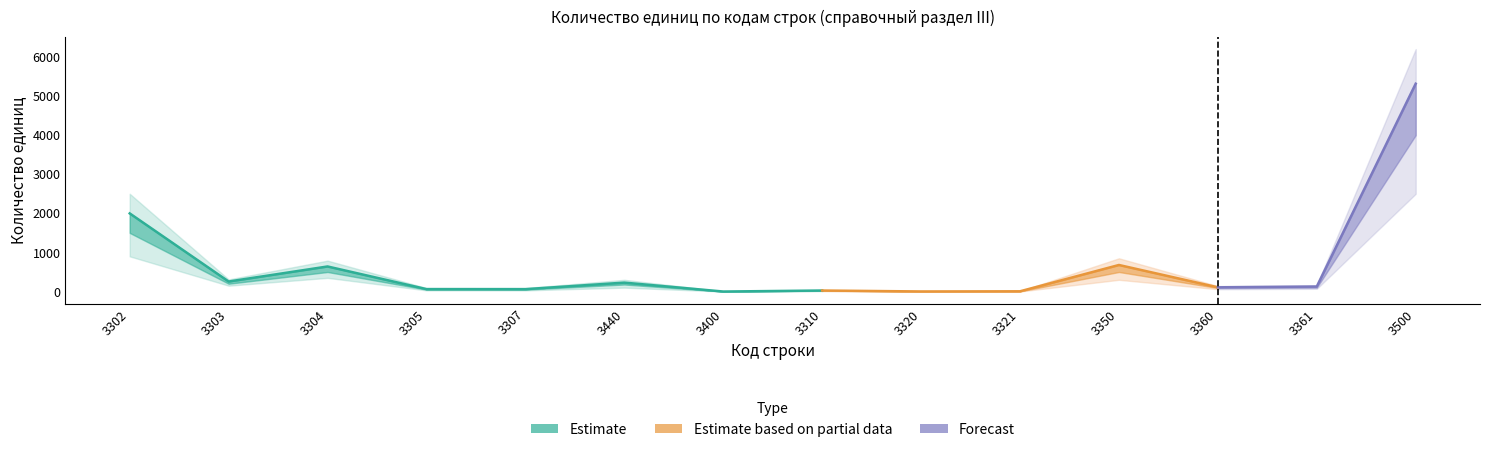

Between 3360 and 3361, which is larger?

3361